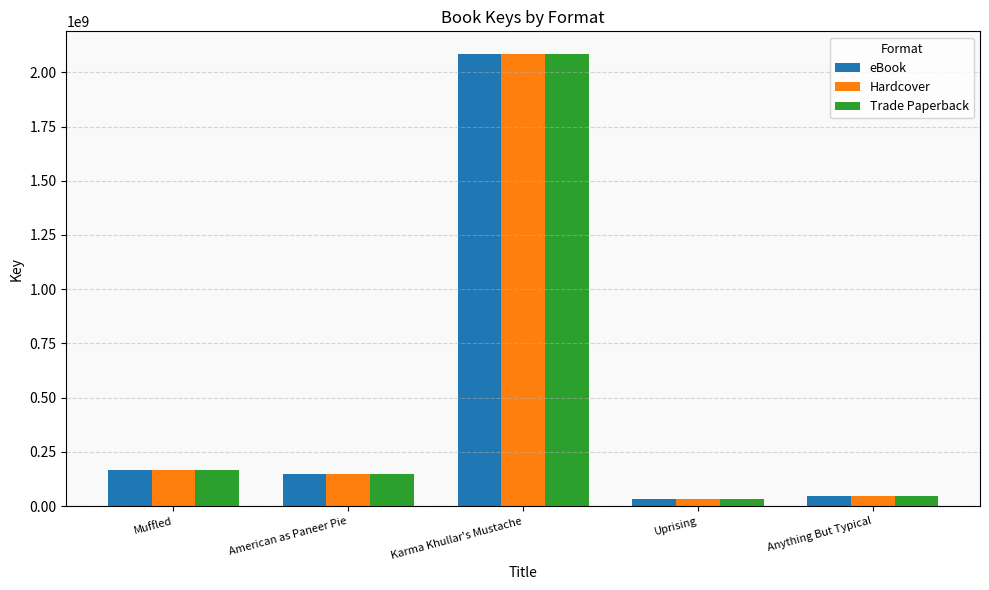

What is the maximum value for Hardcover?

2084647120